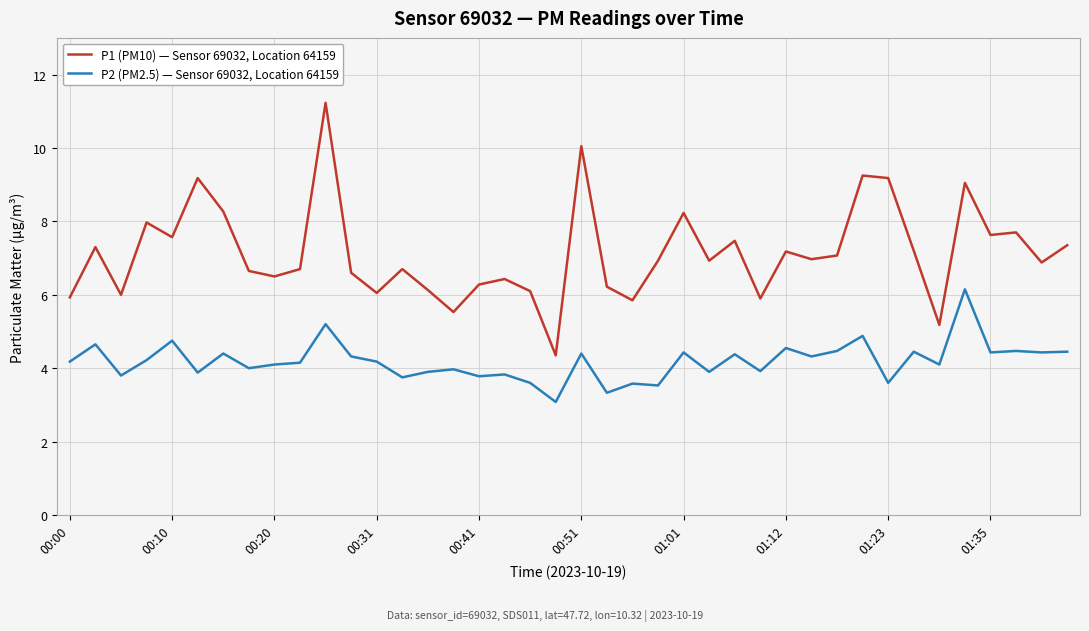

What is the difference between the maximum and minimum values in the P1 (PM10) — Sensor 69032, Location 64159 series?

6.9